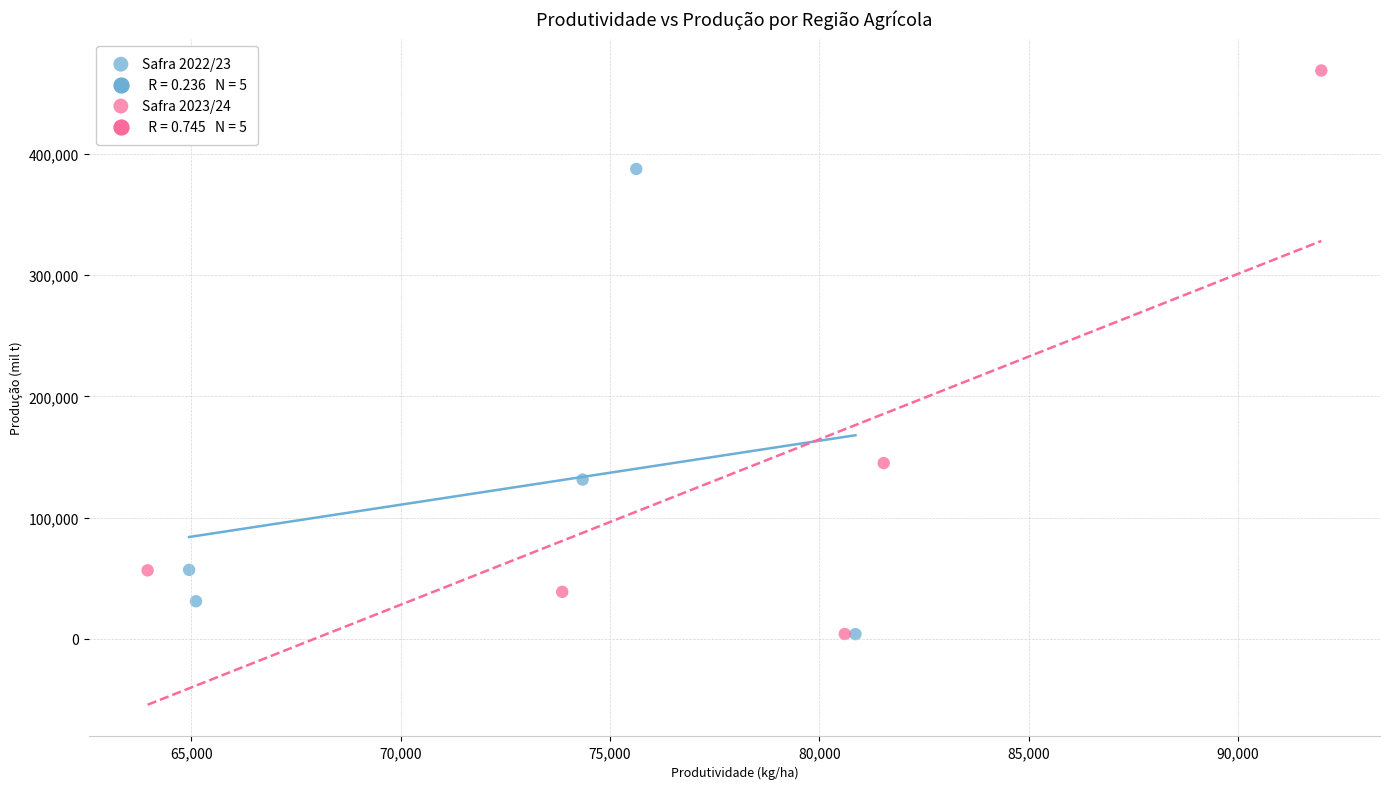

Which series contains the highest Y value?

Safra 2023/24